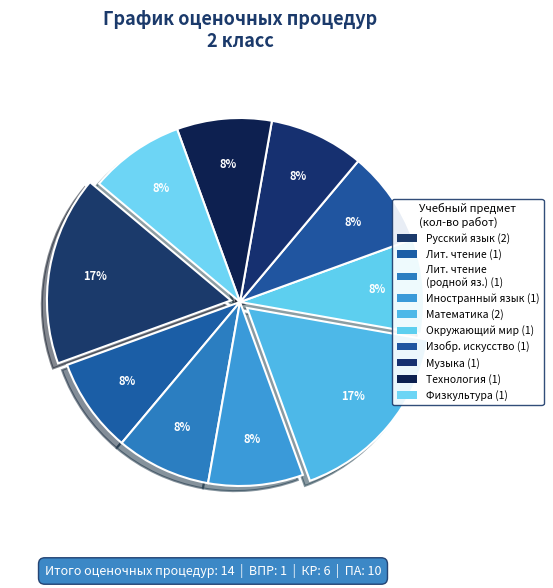

How many segments does this pie chart have?

10